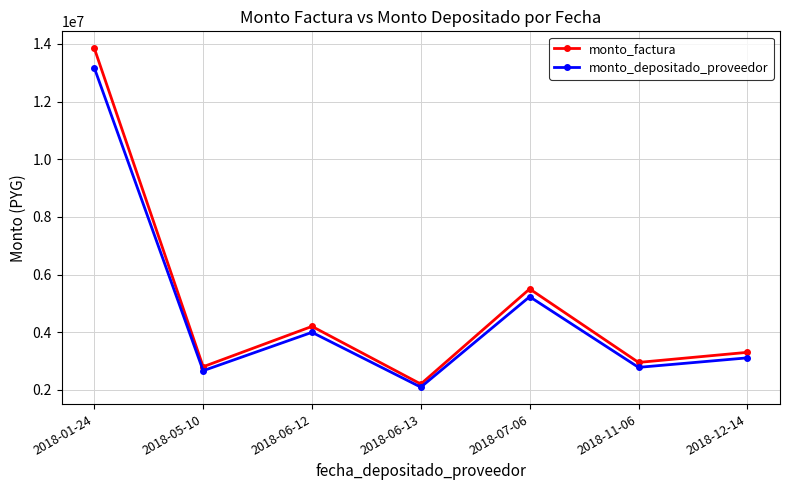

Is it true that monto_depositado_proveedor equals 610295 at 2018-05-10?

False